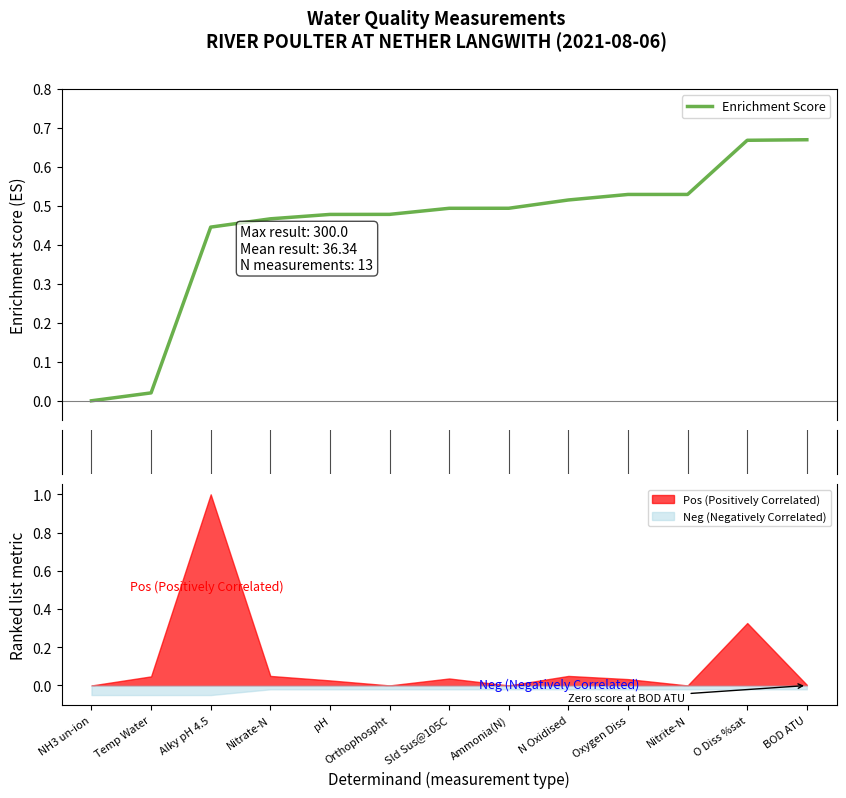

List the labels in order of value, smallest first.

NH3 un-ion, Temp Water, Alky pH 4.5, Nitrate-N, pH, Orthophospht, Sld Sus@105C, Ammonia(N), N Oxidised, Oxygen Diss, Nitrite-N, O Diss %sat, BOD ATU